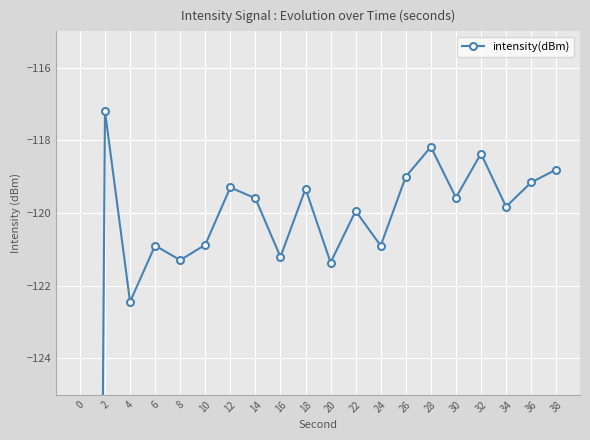

The chart shows a value of -213.1 at 0. True or false?

True